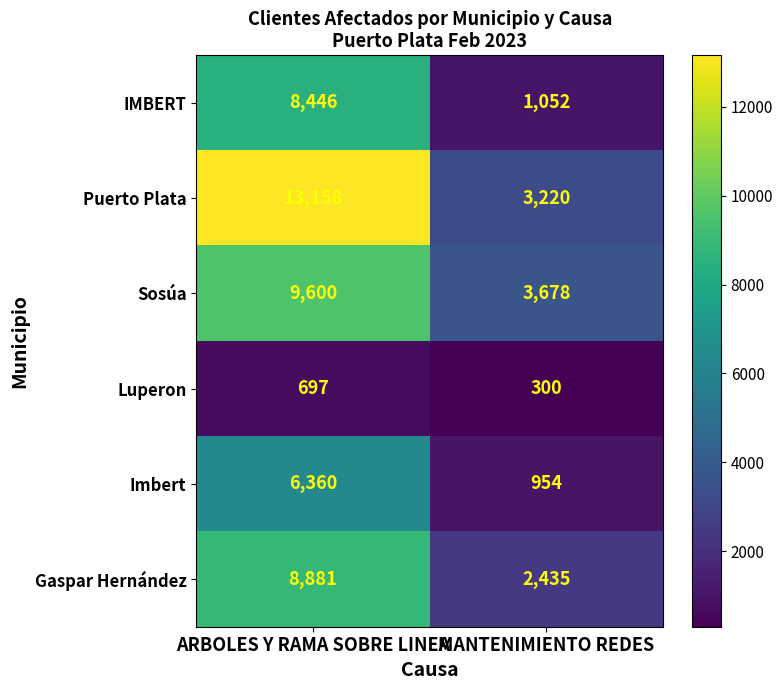

True or false: Luperon has a value of 697 at ARBOLES Y RAMA SOBRE LINEA.

True